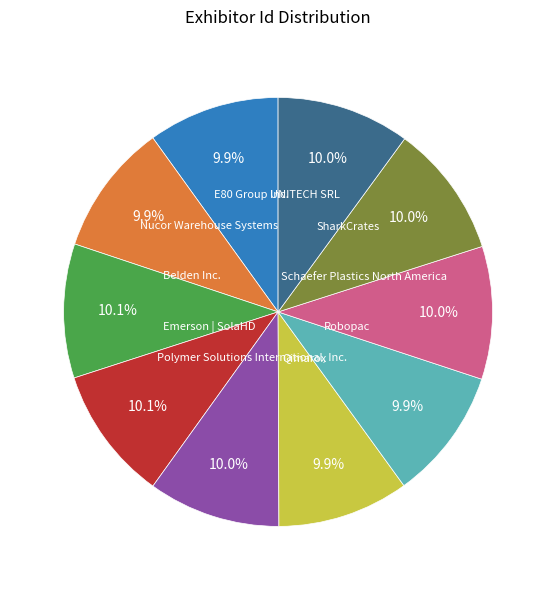

Is there a majority slice in this chart?

No